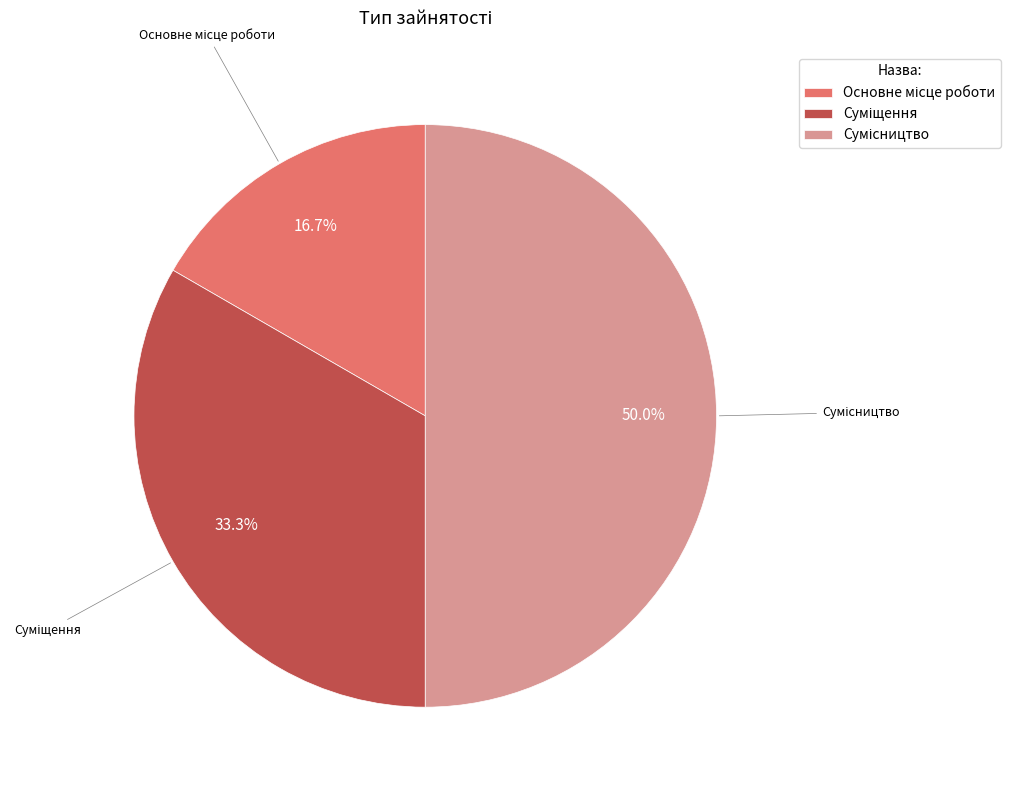

What percentage is the Сумісництво slice, to the nearest percent?

50%